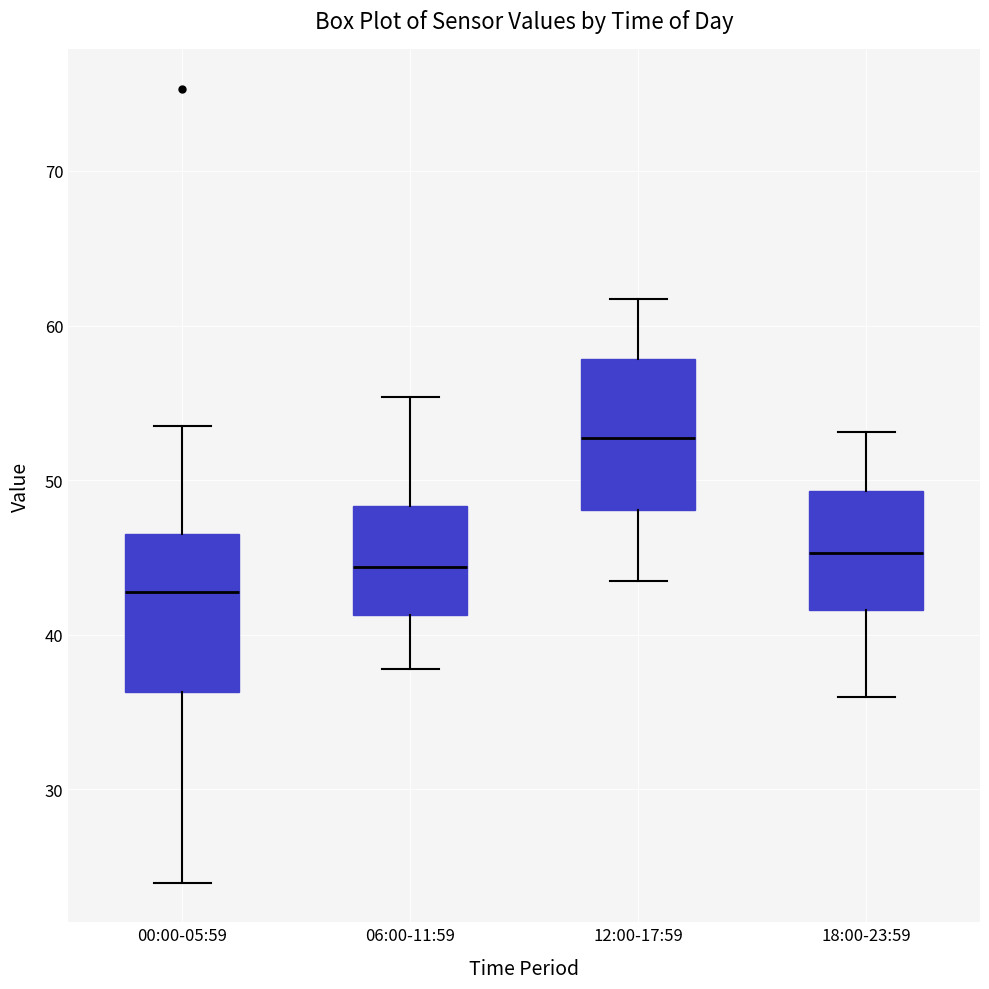

Reading left to right, read every box against the y-axis: the position of its median line, the range the box covers, and the ends of its whiskers. The values are not printed on the chart, so give them approximately, as read against the axis.

00:00-05:59: median 43, box 36 to 46, whiskers 24 to 54
06:00-11:59: median 44, box 41 to 48, whiskers 38 to 55
12:00-17:59: median 53, box 48 to 58, whiskers 44 to 62
18:00-23:59: median 45, box 42 to 49, whiskers 36 to 53